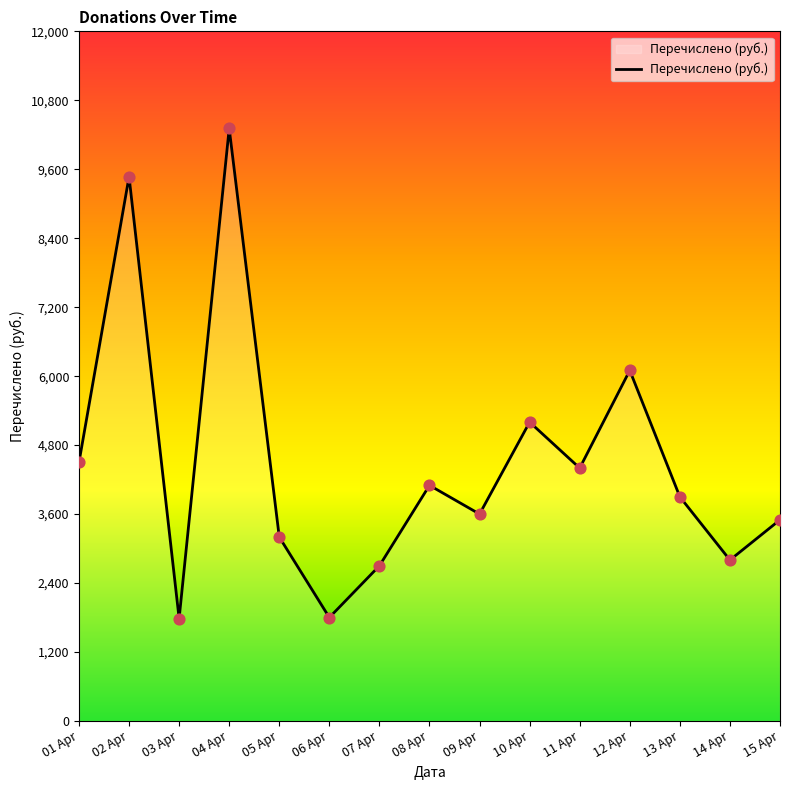

What is the change in value from 03 Apr to 12 Apr?

+4318